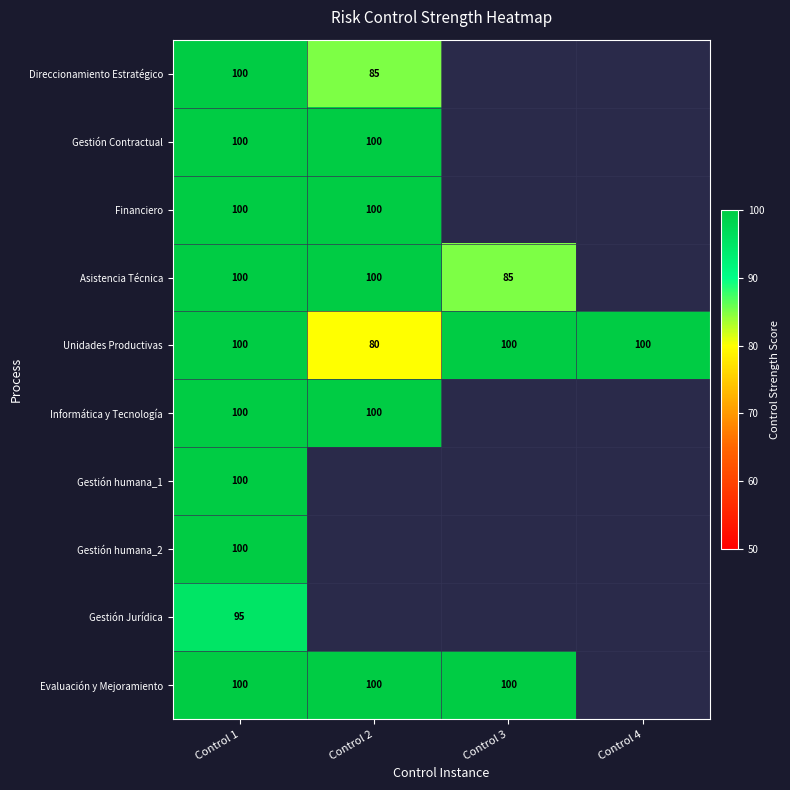

Is it true that Gestión Jurídica equals 95 at Control 1?

True